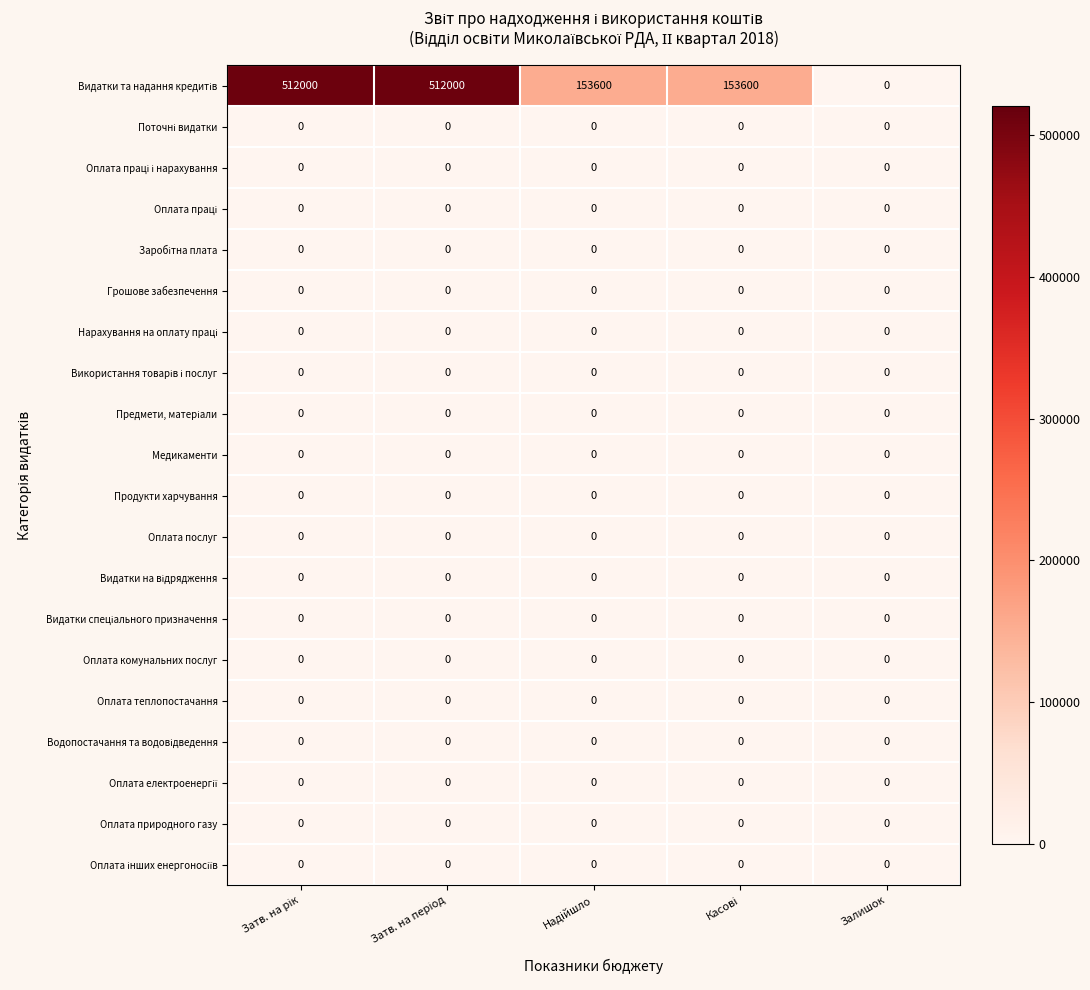

At how many categories does at least one series exceed 71924?

4